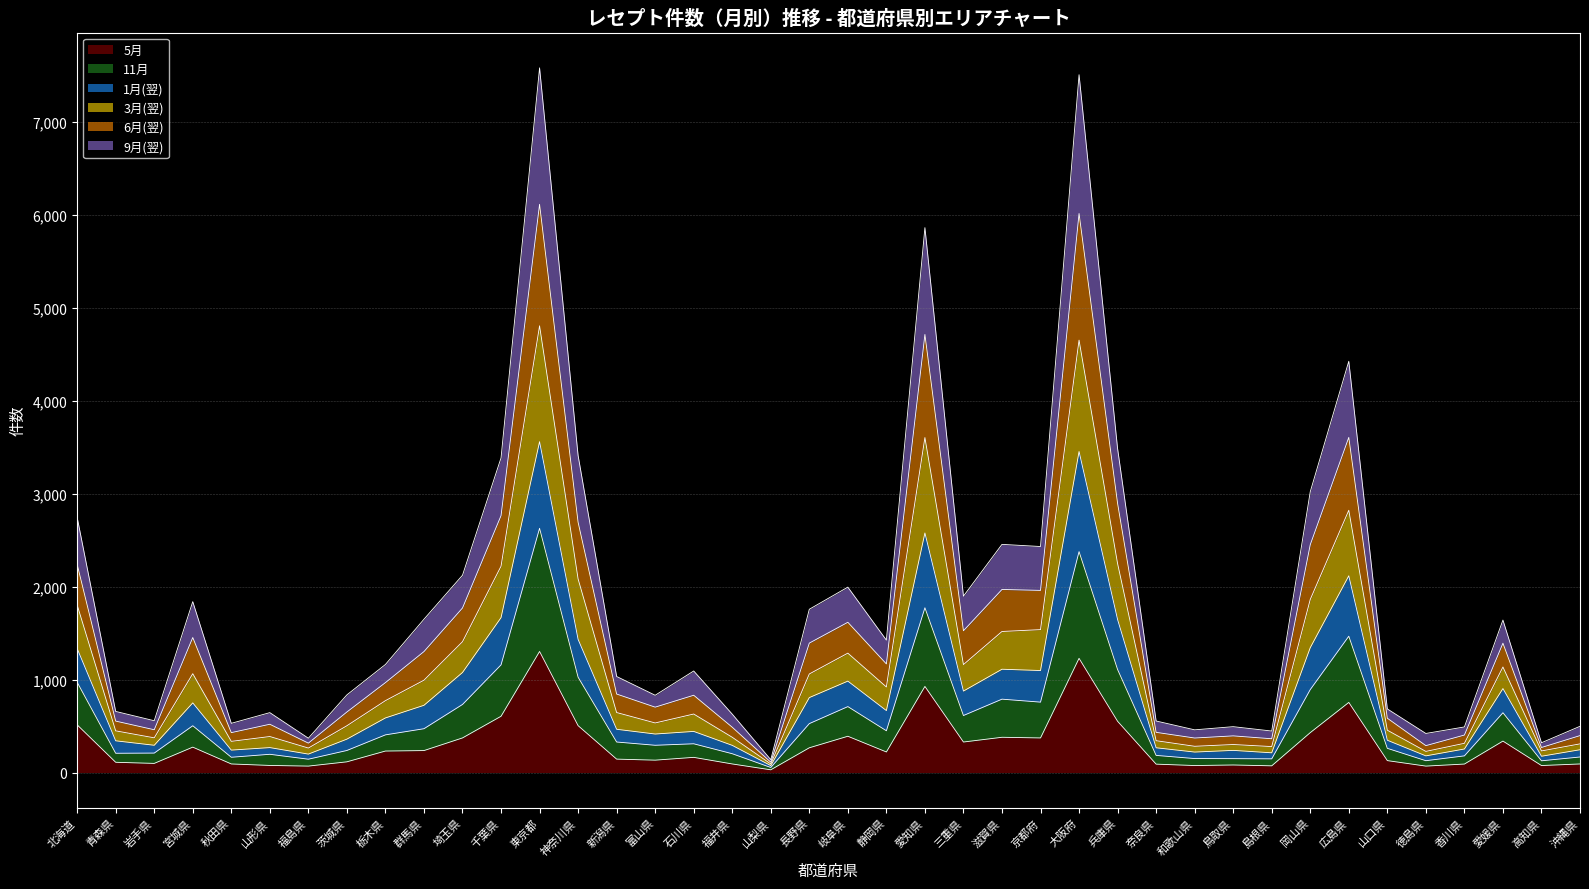

What is the total value across all series at 滋賀県?

2454